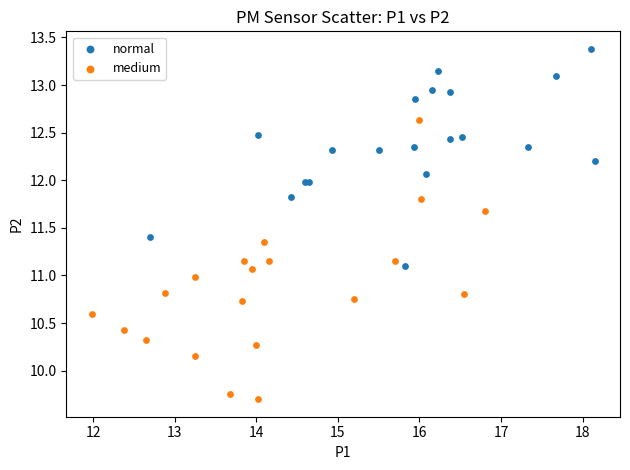

Which series reaches the maximum Y coordinate?

normal